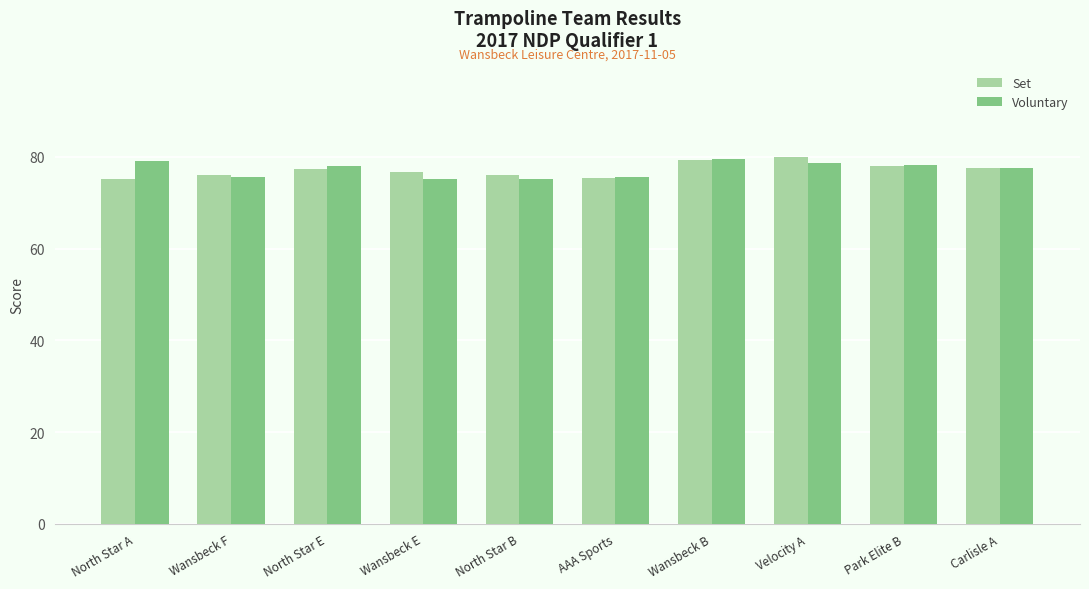

What is the label of the 9th bar from the left?

Park Elite B